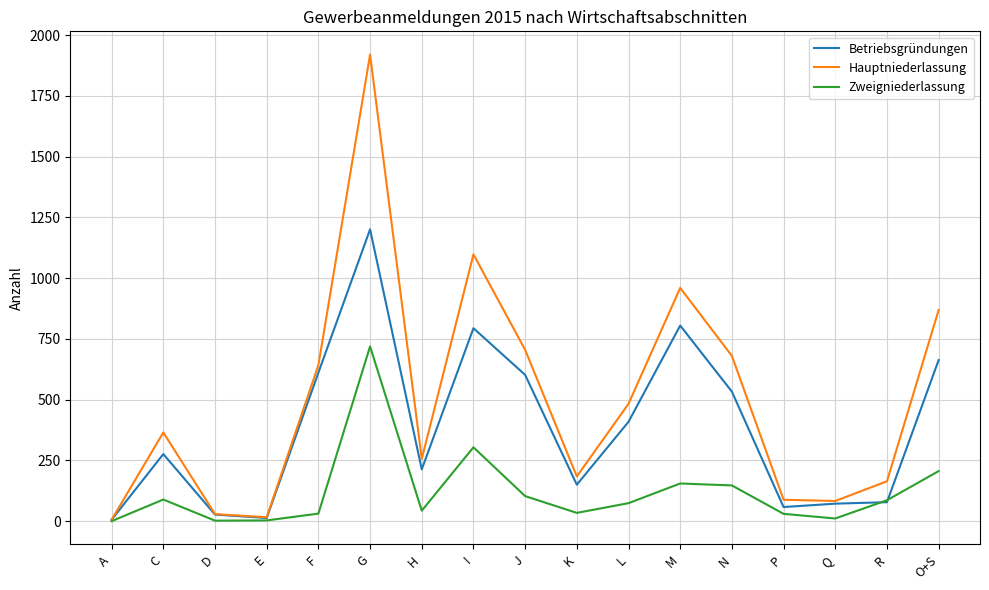

True or false: Betriebsgründungen has a value of 794 at I.

True